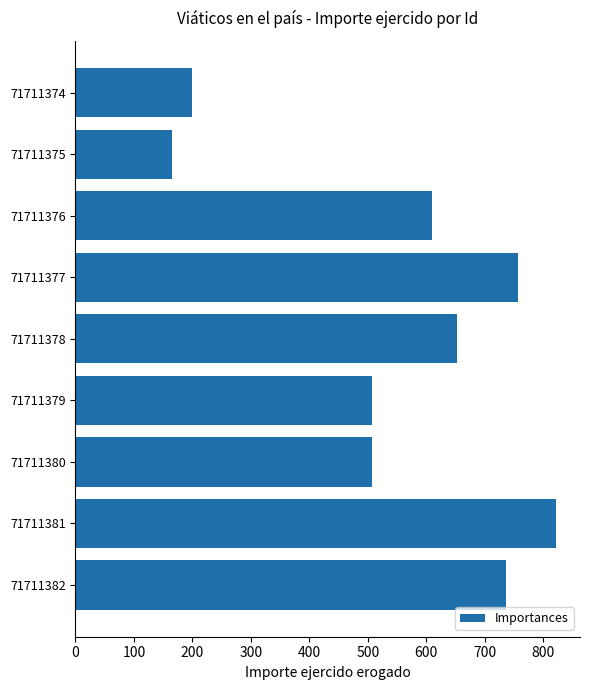

Which label corresponds to the smallest value in the chart?

71711375